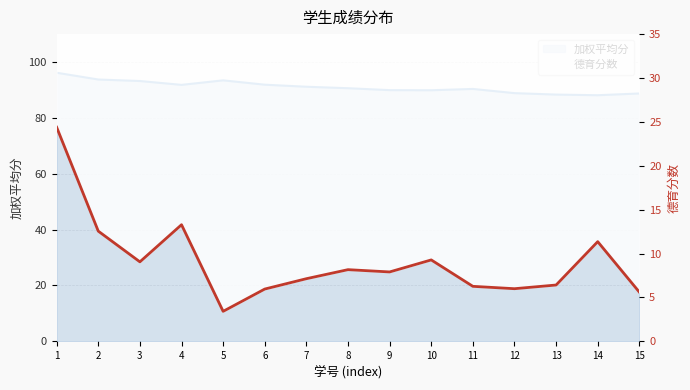

What is the value of the 德育分数 point at the 8th from the left?

8.2